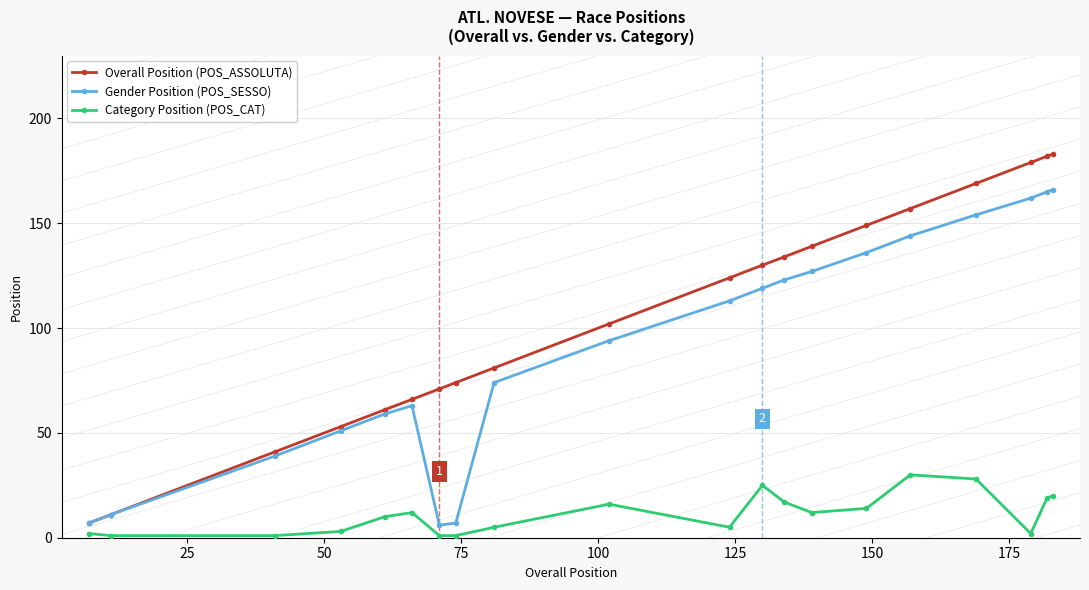

True or false: Category Position (POS_CAT) and Overall Position (POS_ASSOLUTA) cross at least once.

False